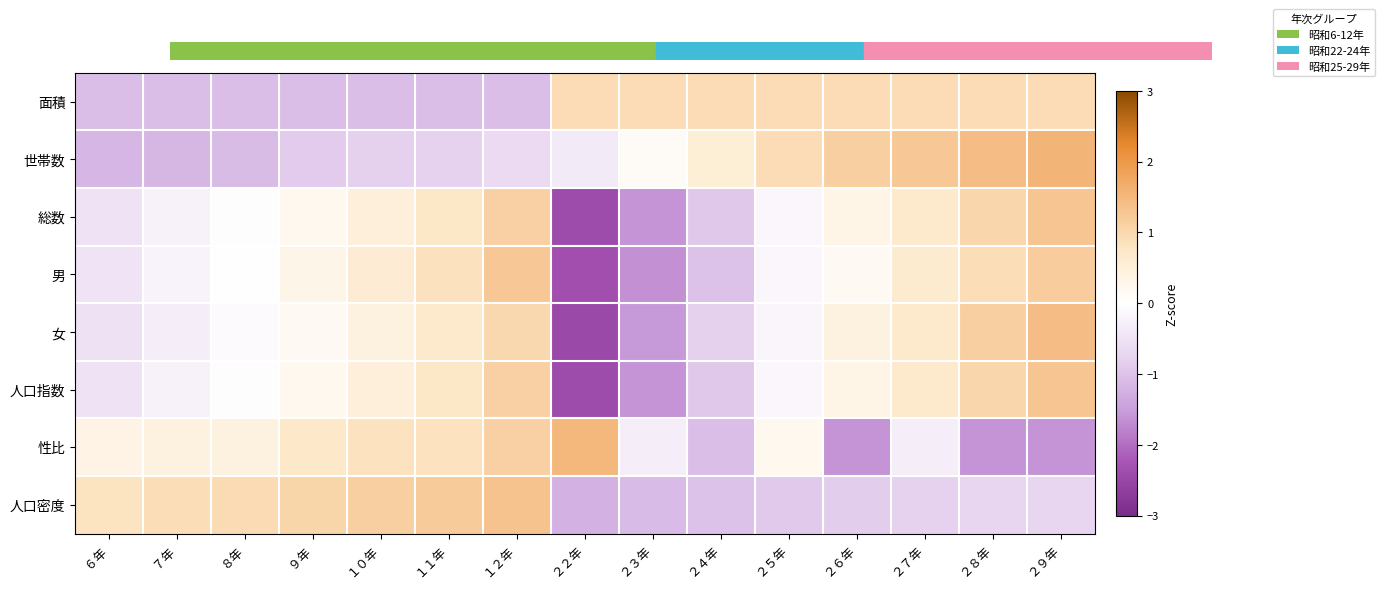

At how many categories does at least one series exceed -2?

15